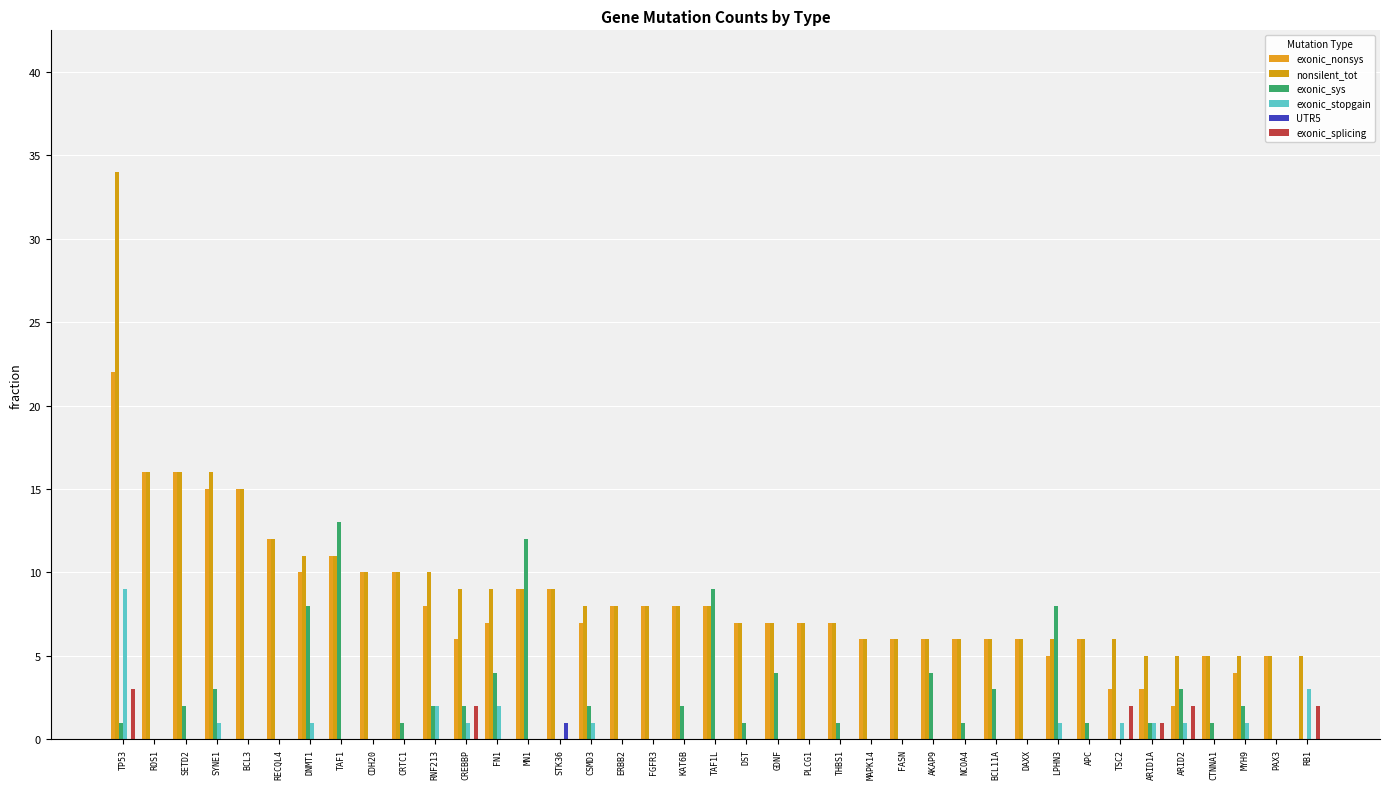

What is the maximum value for nonsilent_tot?

34